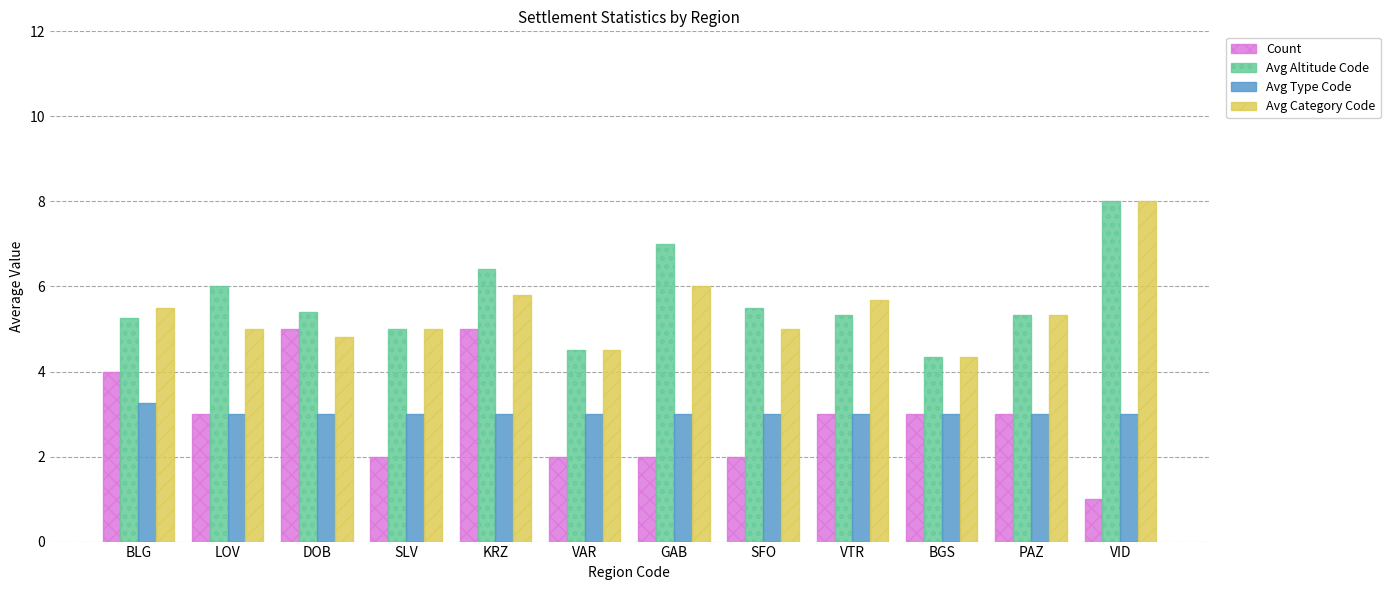

Between LOV and KRZ, which series saw the biggest shift?

Count